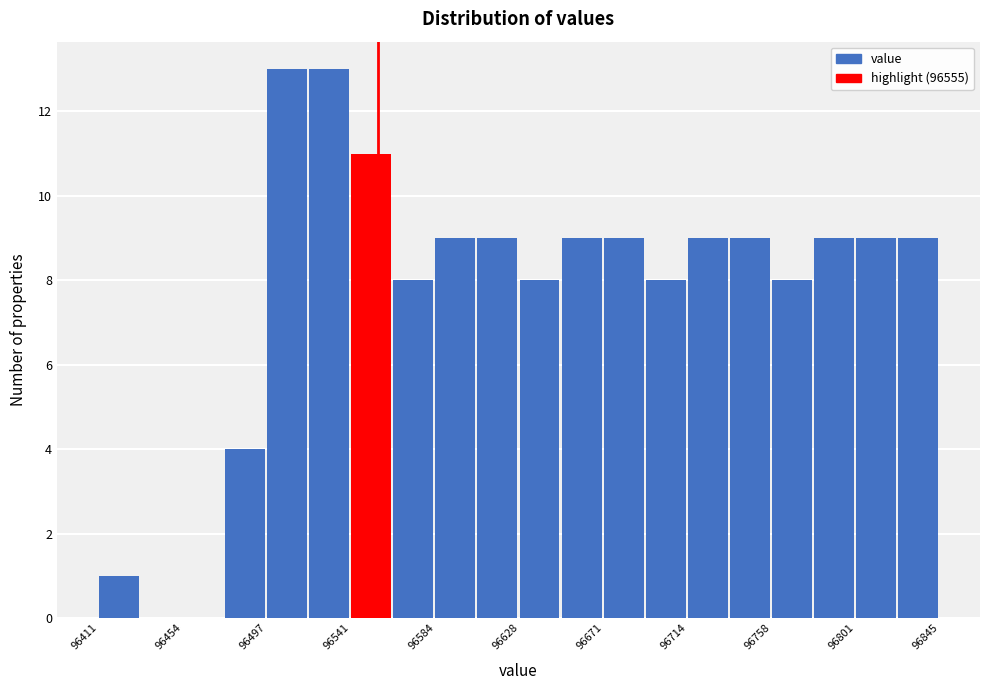

Reading left to right, list every bar in this chart as the range it spans on the x-axis followed by its height. Neither the bar edges nor the heights are printed on the chart, so give them approximately, as read against the axes.

96410 to 96435: 1
96435 to 96455: 0
96455 to 96475: 0
96475 to 96500: 4
96500 to 96520: 13
96520 to 96540: 13
96540 to 96565: 11
96565 to 96585: 8
96585 to 96605: 9
96605 to 96630: 9
96630 to 96650: 8
96650 to 96670: 9
96670 to 96695: 9
96695 to 96715: 8
96715 to 96735: 9
96735 to 96760: 9
96760 to 96780: 8
96780 to 96800: 9
96800 to 96825: 9
96825 to 96845: 9